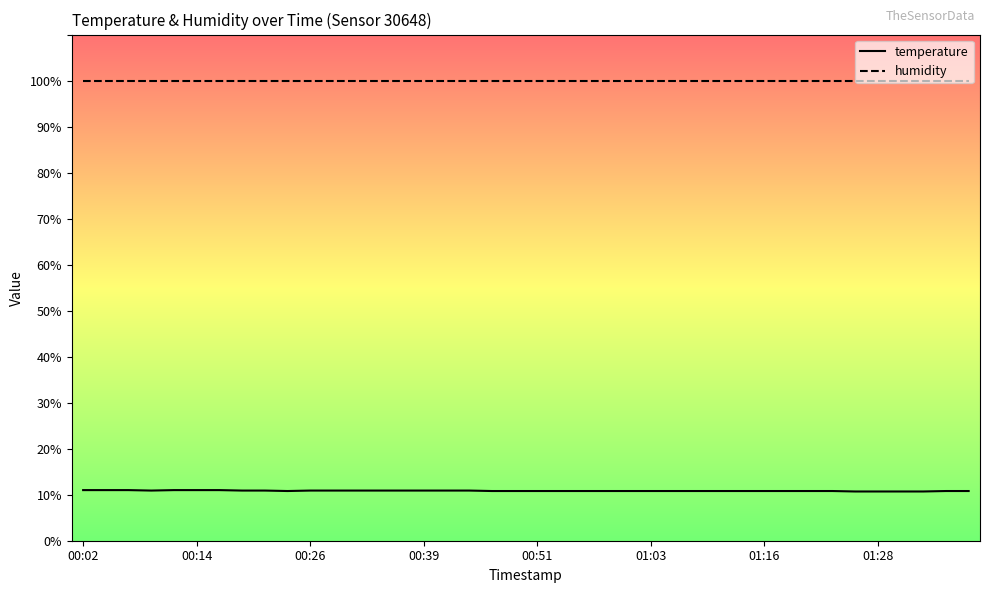

Rank the series by their maximum value, from lowest to highest.

temperature, humidity